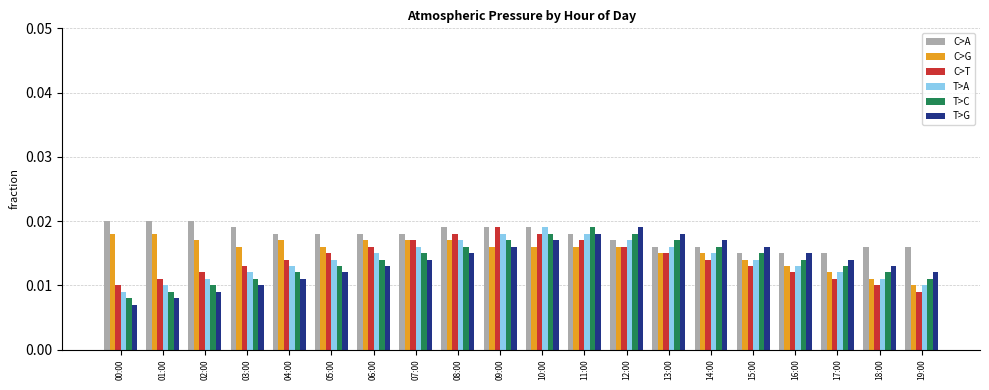

At how many categories does at least one series exceed 0?

20